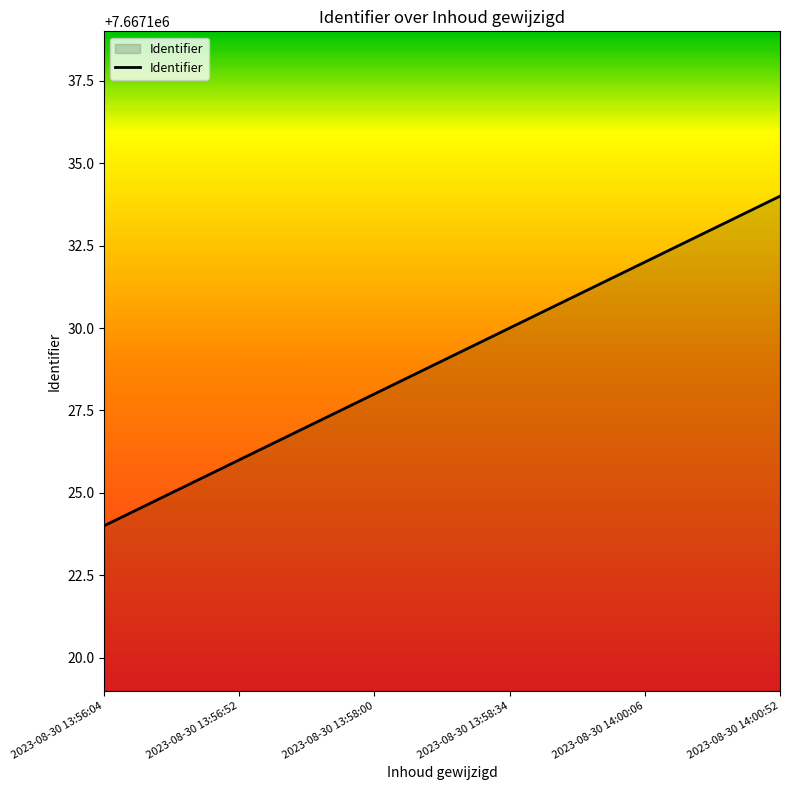

What is the sum of all values?

46002774